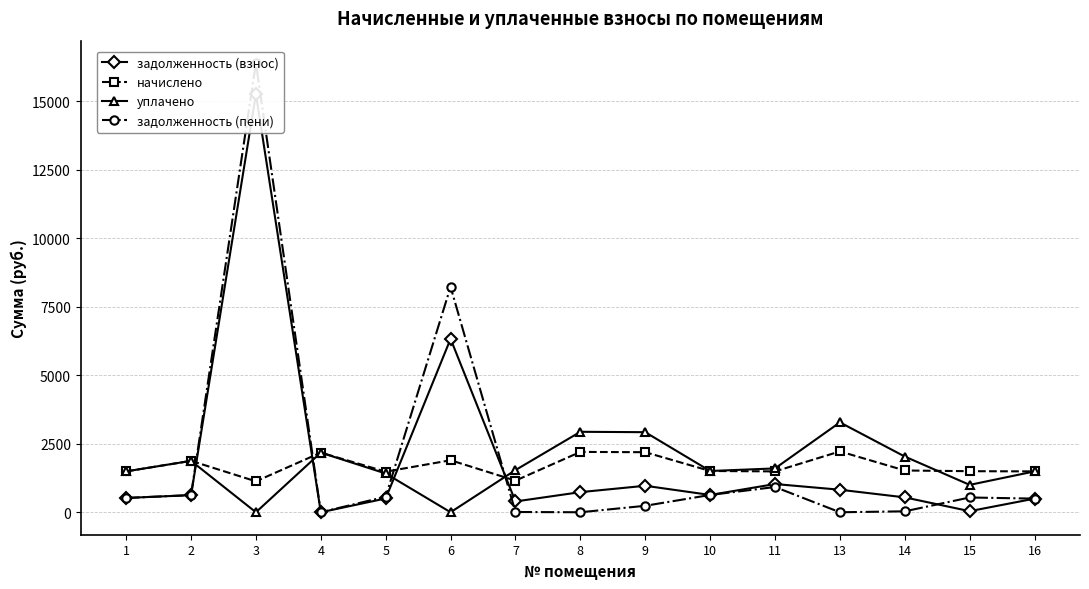

At which label does задолженность (взнос) first exceed 625?

2